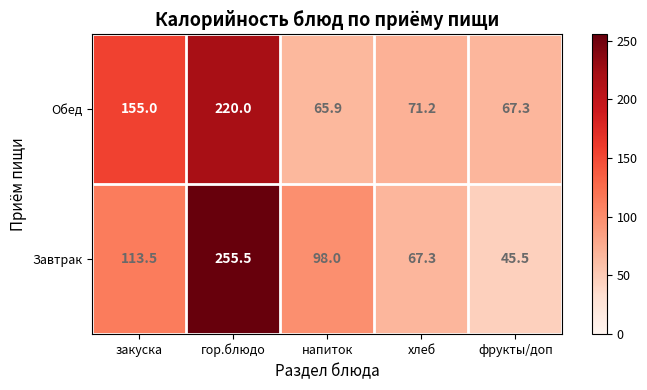

What is the sum of all Обед values?

579.4